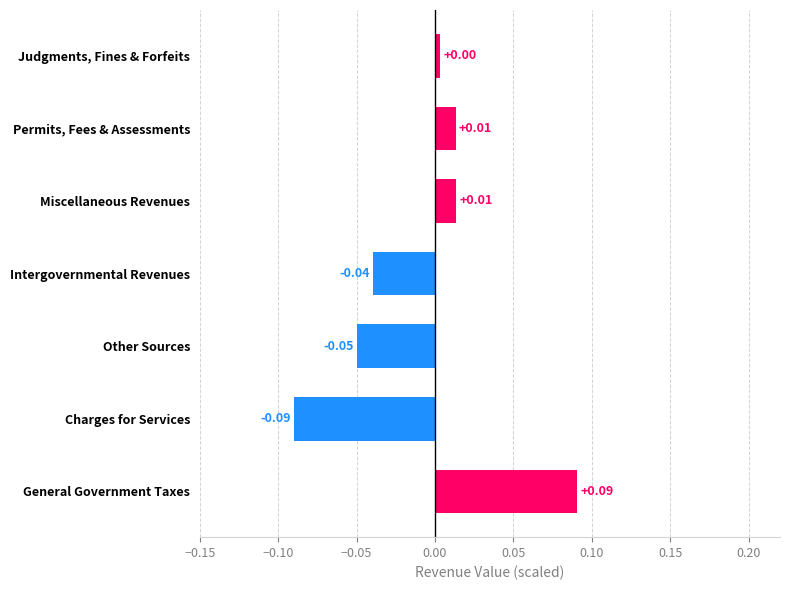

Which has a higher value, Intergovernmental Revenues or Judgments, Fines & Forfeits?

Judgments, Fines & Forfeits